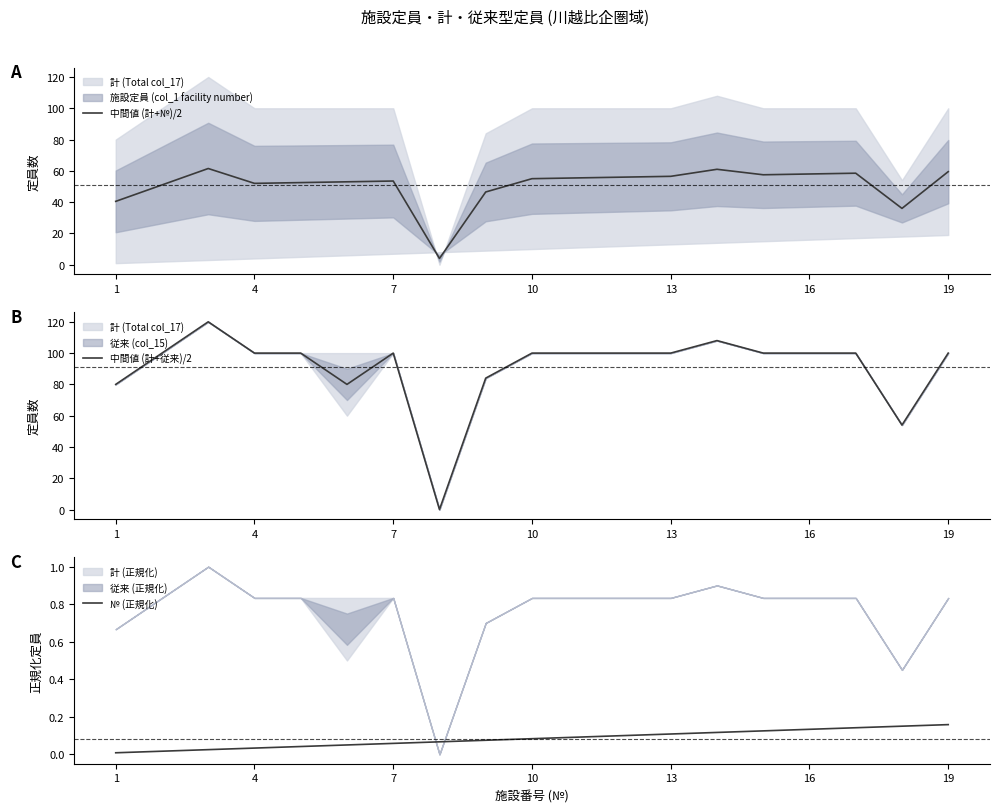

List the series in order of their peak value, lowest first.

№ (正規化), 中間値 (計+№)/2, 中間値 (計+従来)/2